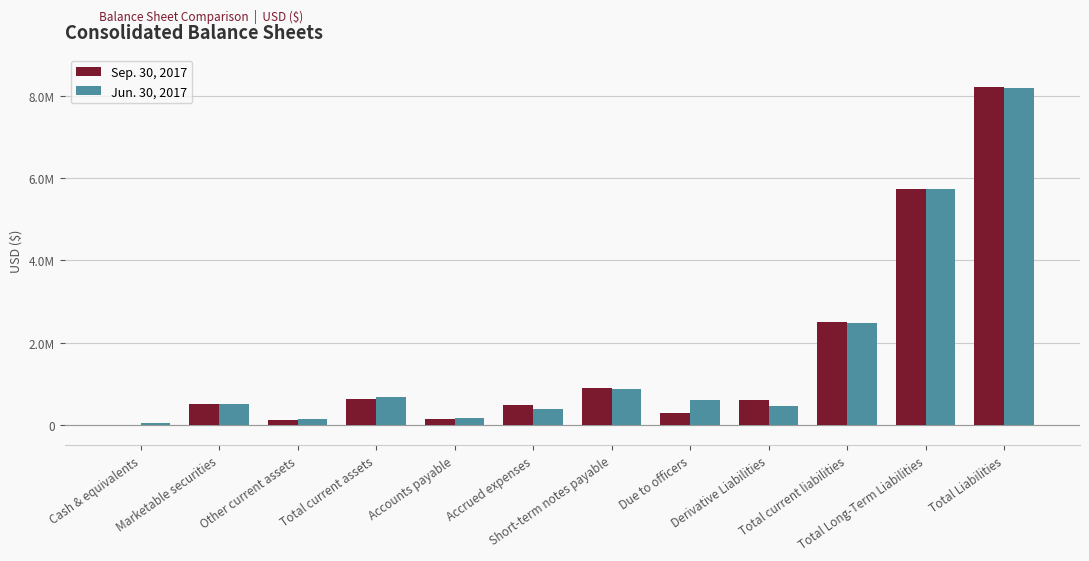

What are all the series names shown in the legend?

Sep. 30, 2017, Jun. 30, 2017